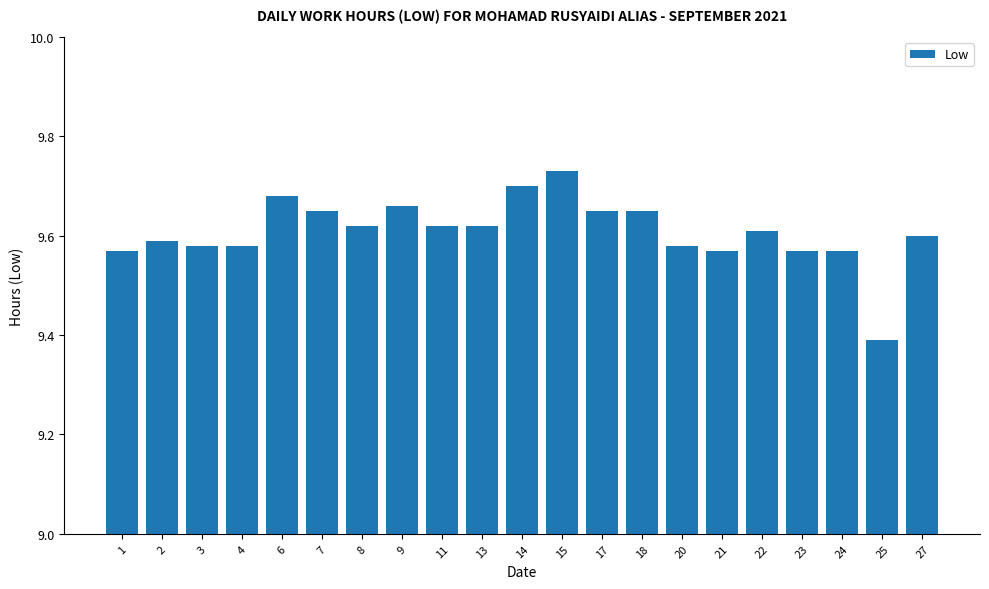

What is the minimum value shown in the chart?

9.4